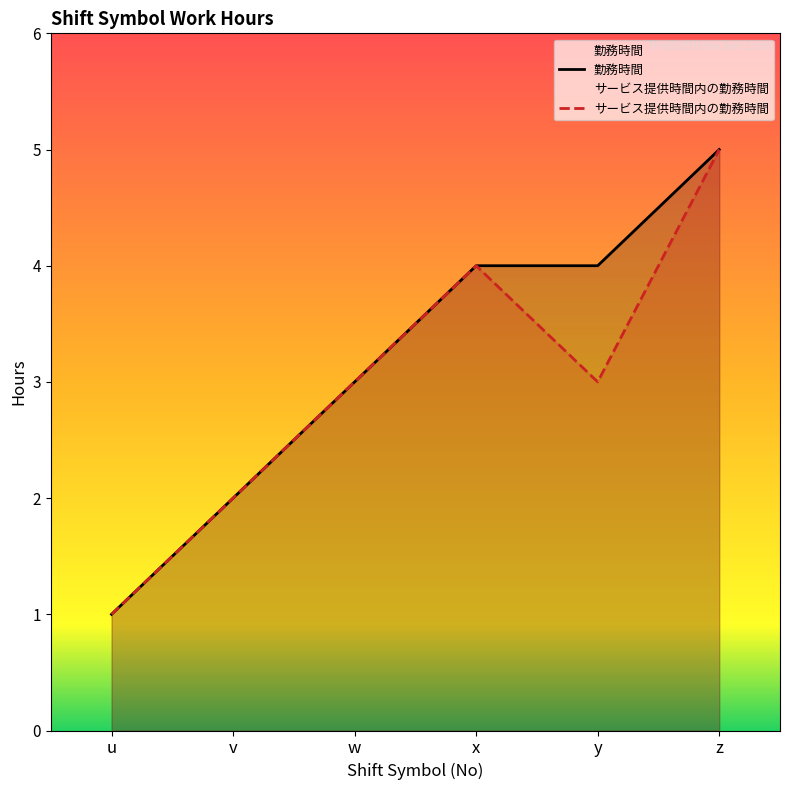

Where is 勤務時間 nearest to the value 3?

w